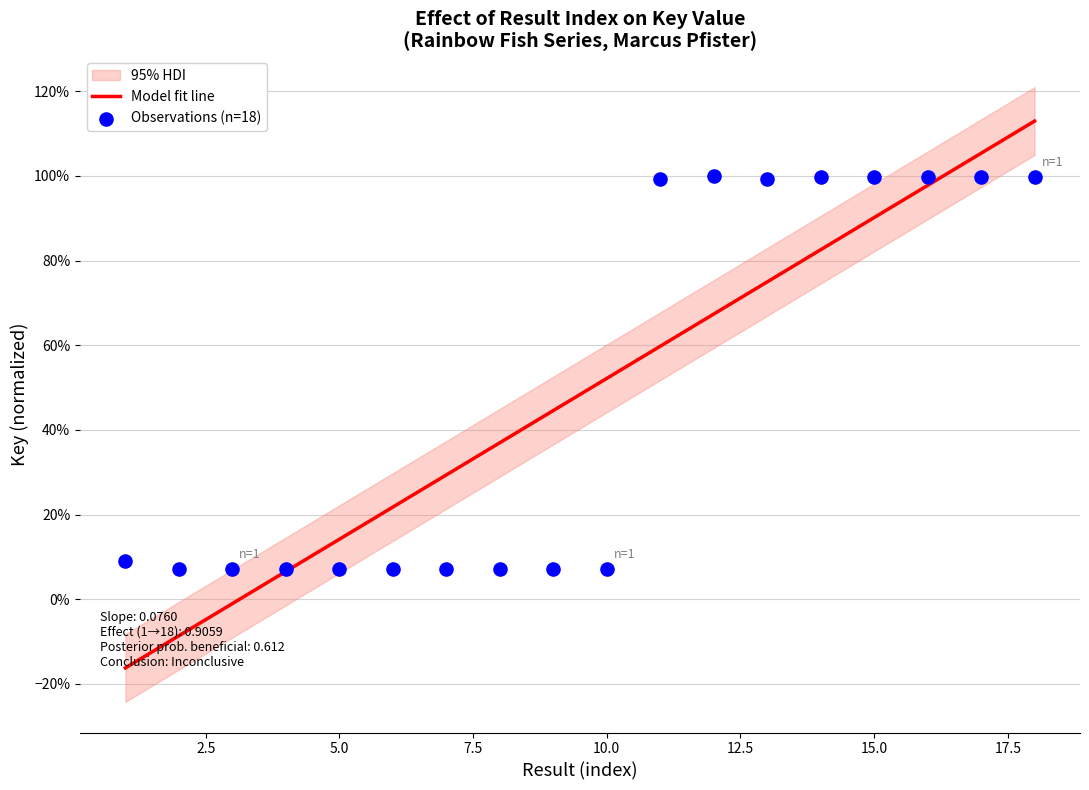

What is the change in value from 6 to 18?

+0.9